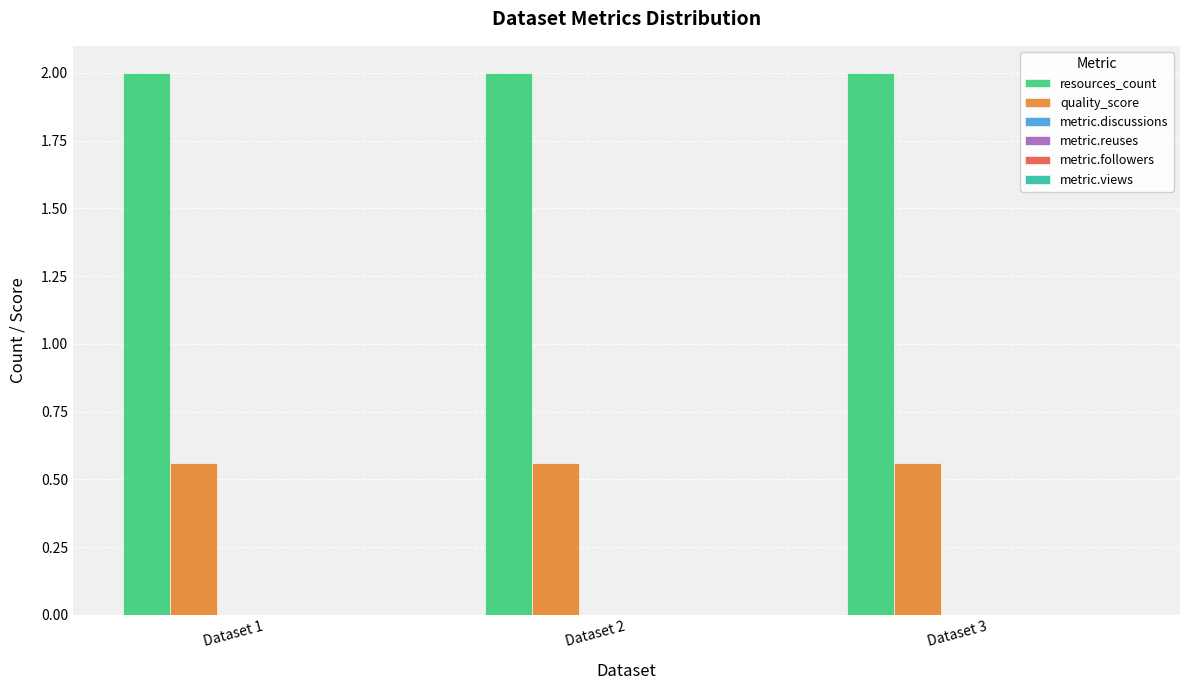

Which series has the largest total across all categories?

resources_count